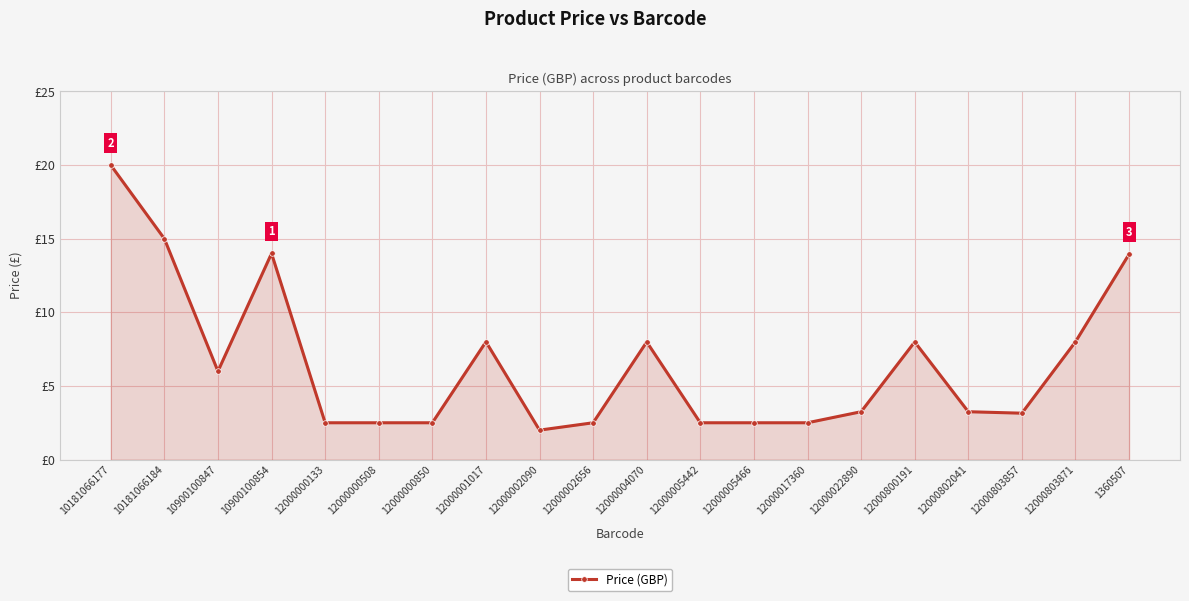

Does the chart have visible grid lines?

Yes